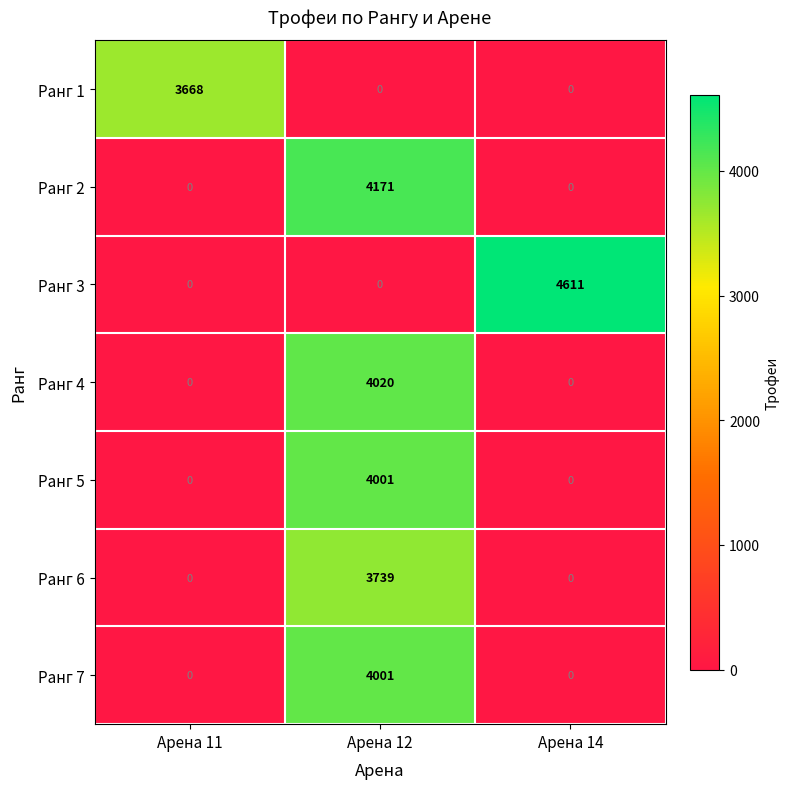

Reading right to left, list all the values displayed in this chart.

Ранг 1: Арена 14=0	Арена 12=0	Арена 11=3668
Ранг 2: Арена 14=0	Арена 12=4171	Арена 11=0
Ранг 3: Арена 14=4611	Арена 12=0	Арена 11=0
Ранг 4: Арена 14=0	Арена 12=4020	Арена 11=0
Ранг 5: Арена 14=0	Арена 12=4001	Арена 11=0
Ранг 6: Арена 14=0	Арена 12=3739	Арена 11=0
Ранг 7: Арена 14=0	Арена 12=4001	Арена 11=0